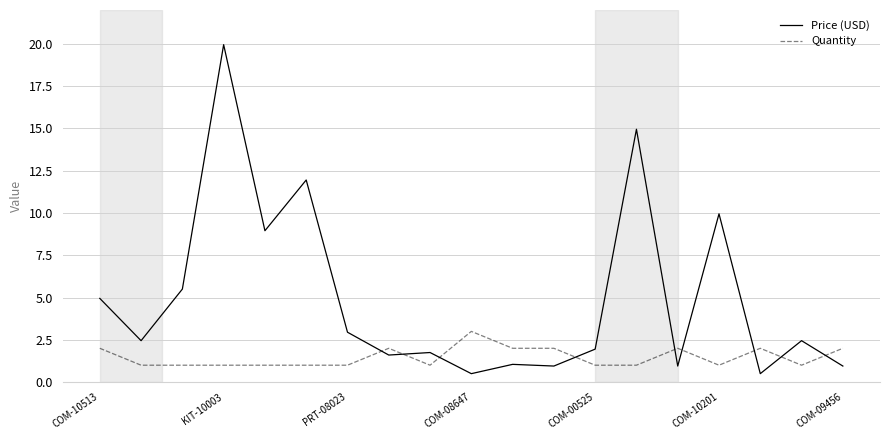

Which series ends up on top after the final intersection of Price (USD) and Quantity?

Quantity